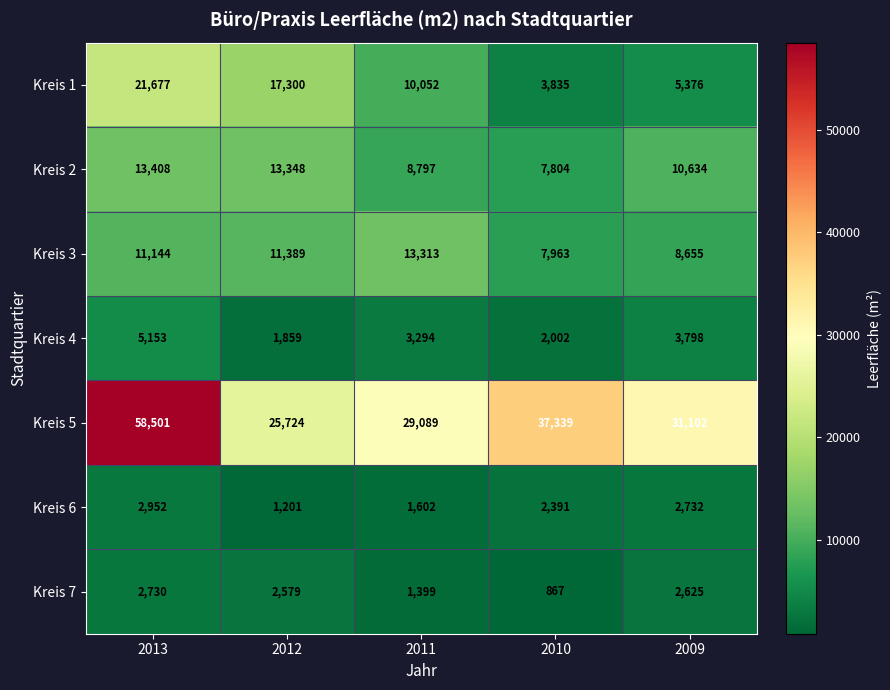

How many categories are shown in the chart?

5